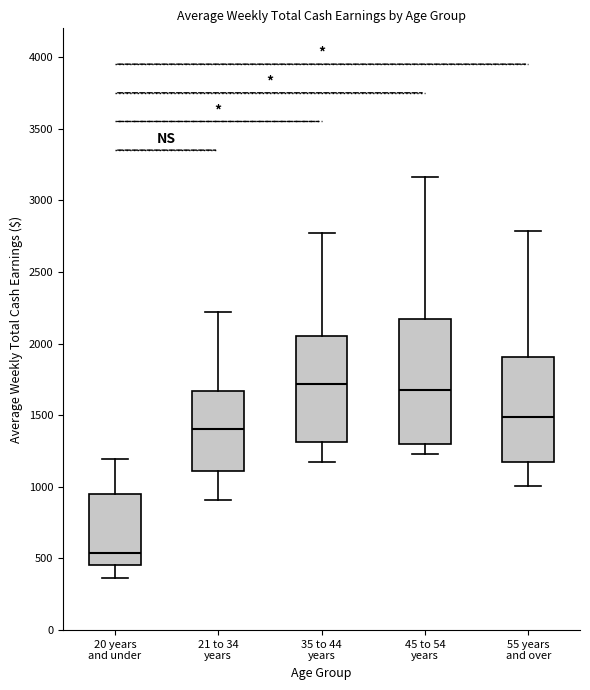

Where does the upper whisker of the box for 45 to 54 years end on the y-axis? The values are not printed on the chart, so give them approximately, as read against the axis.

3150